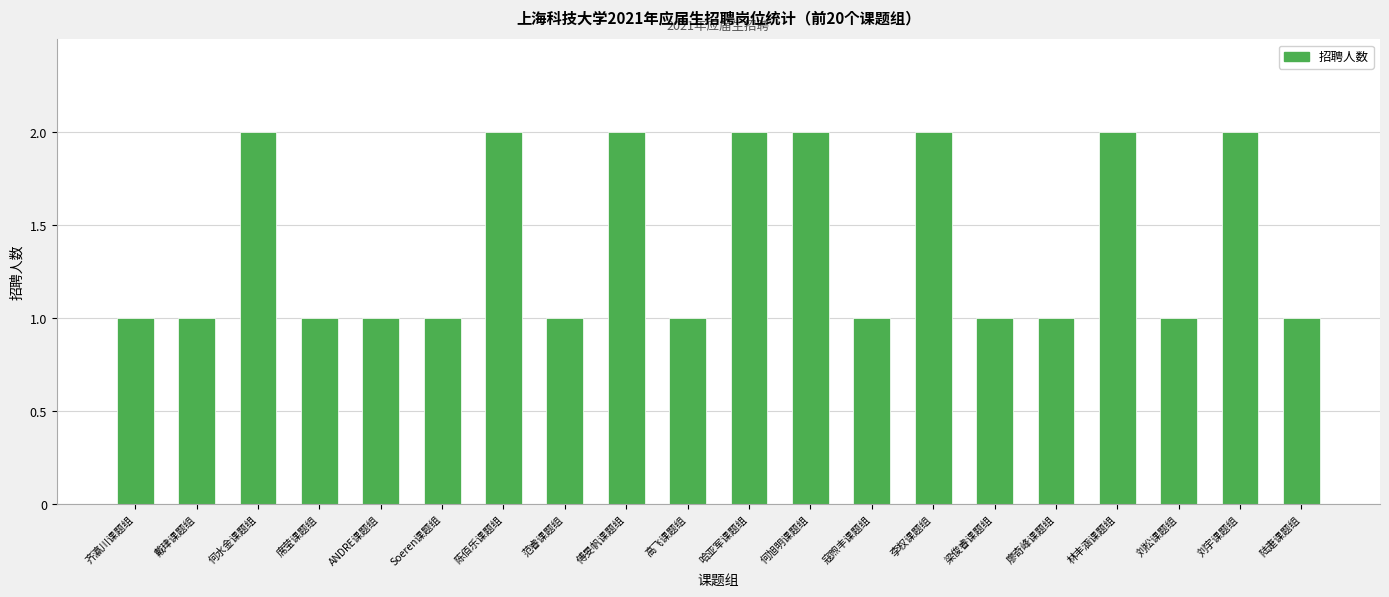

What is the sum of the values at 刘宇课题组 and 齐瀛川课题组?

3